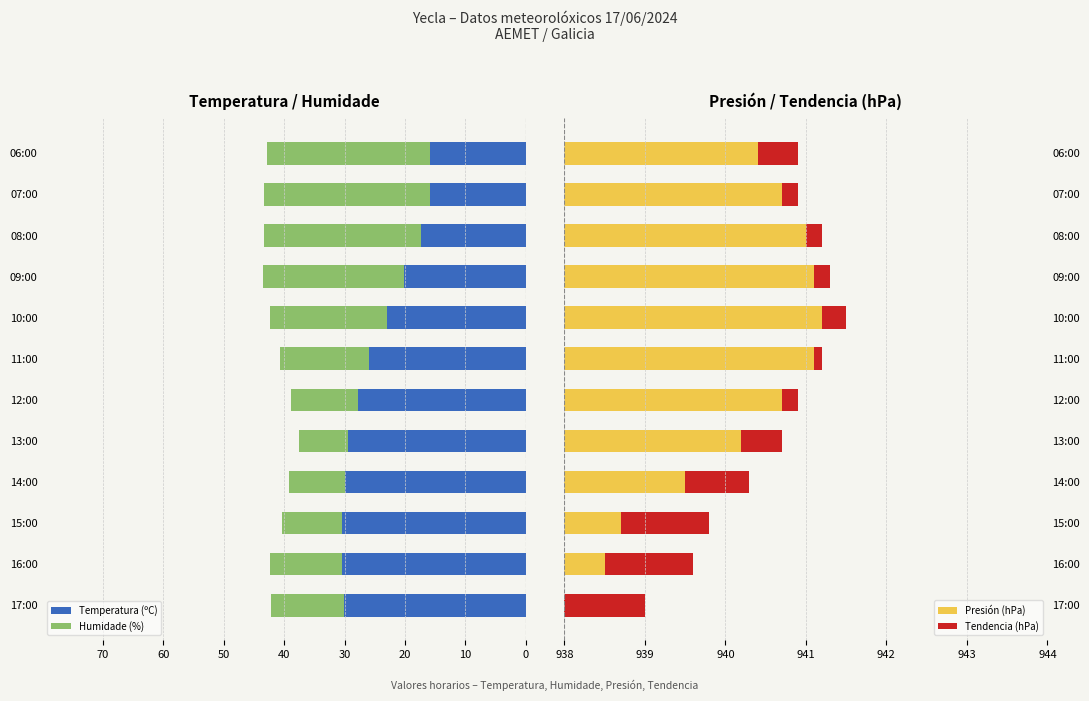

Count the number of categories in the chart.

12